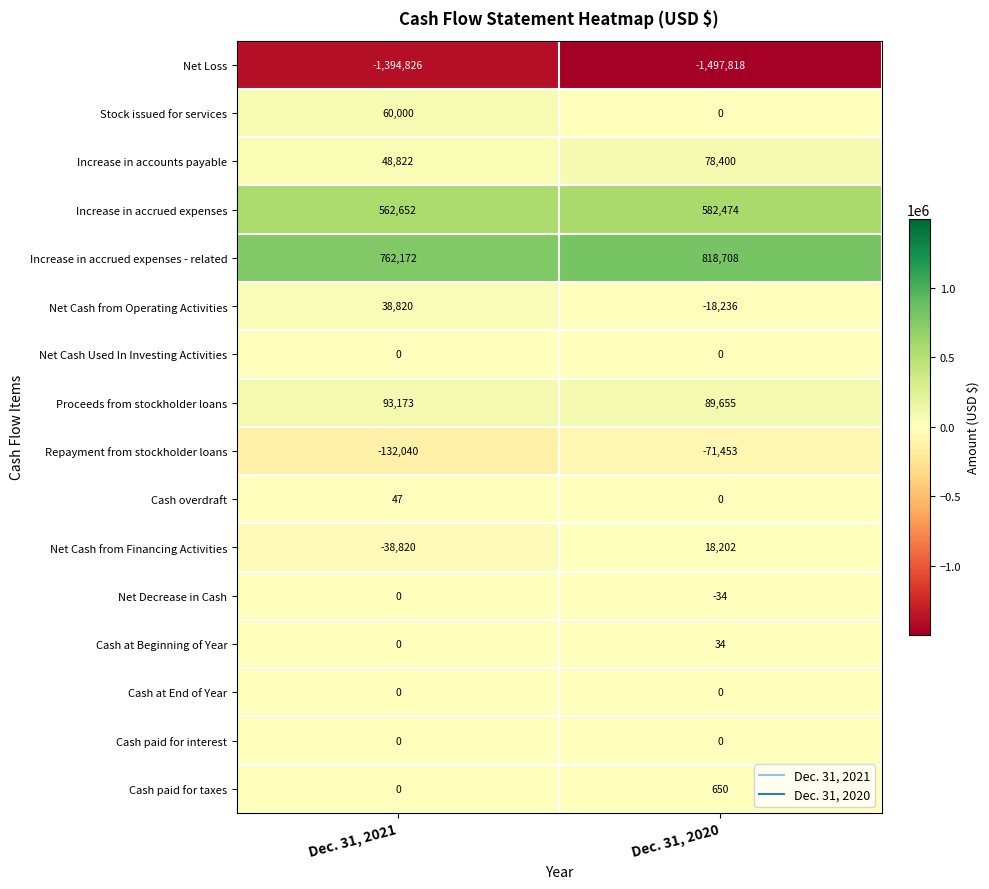

Which series changed the most between Dec. 31, 2021 and Dec. 31, 2020?

Net Loss